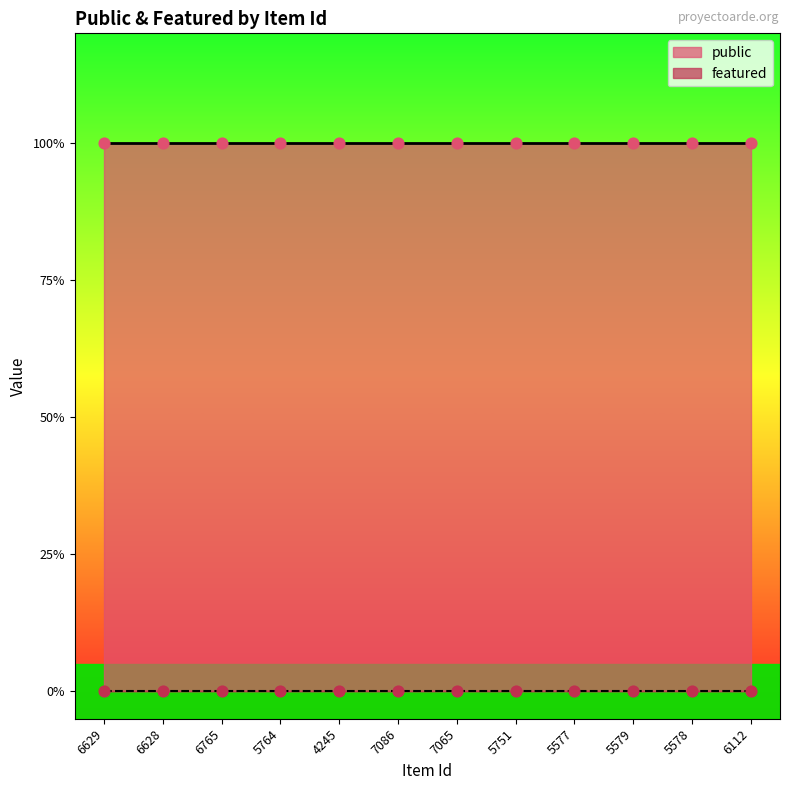

Which series has the widest spread of Y values?

public